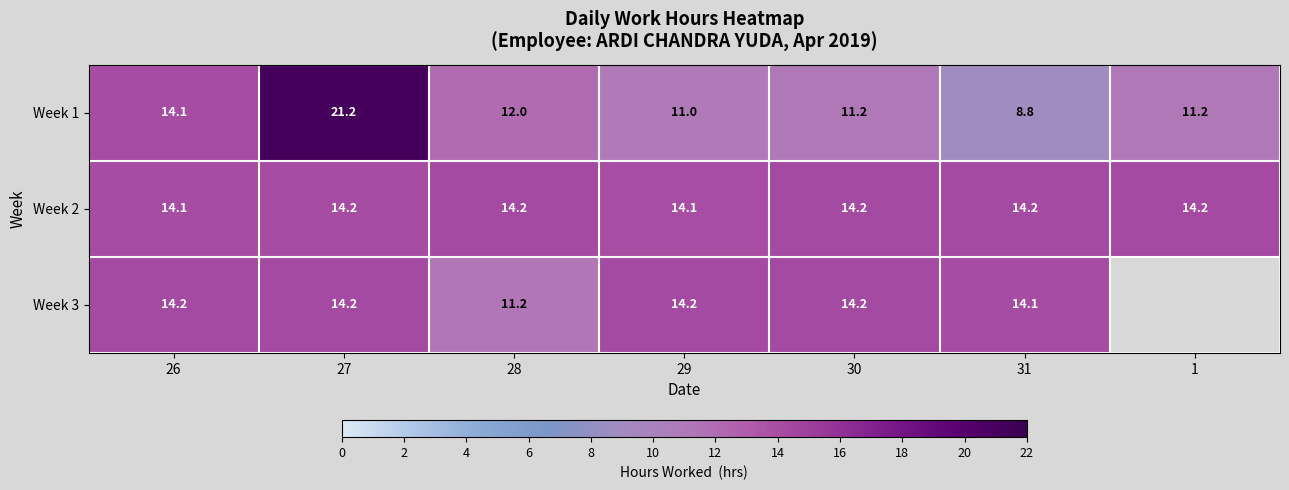

What is the total value across all series at 31?

37.1